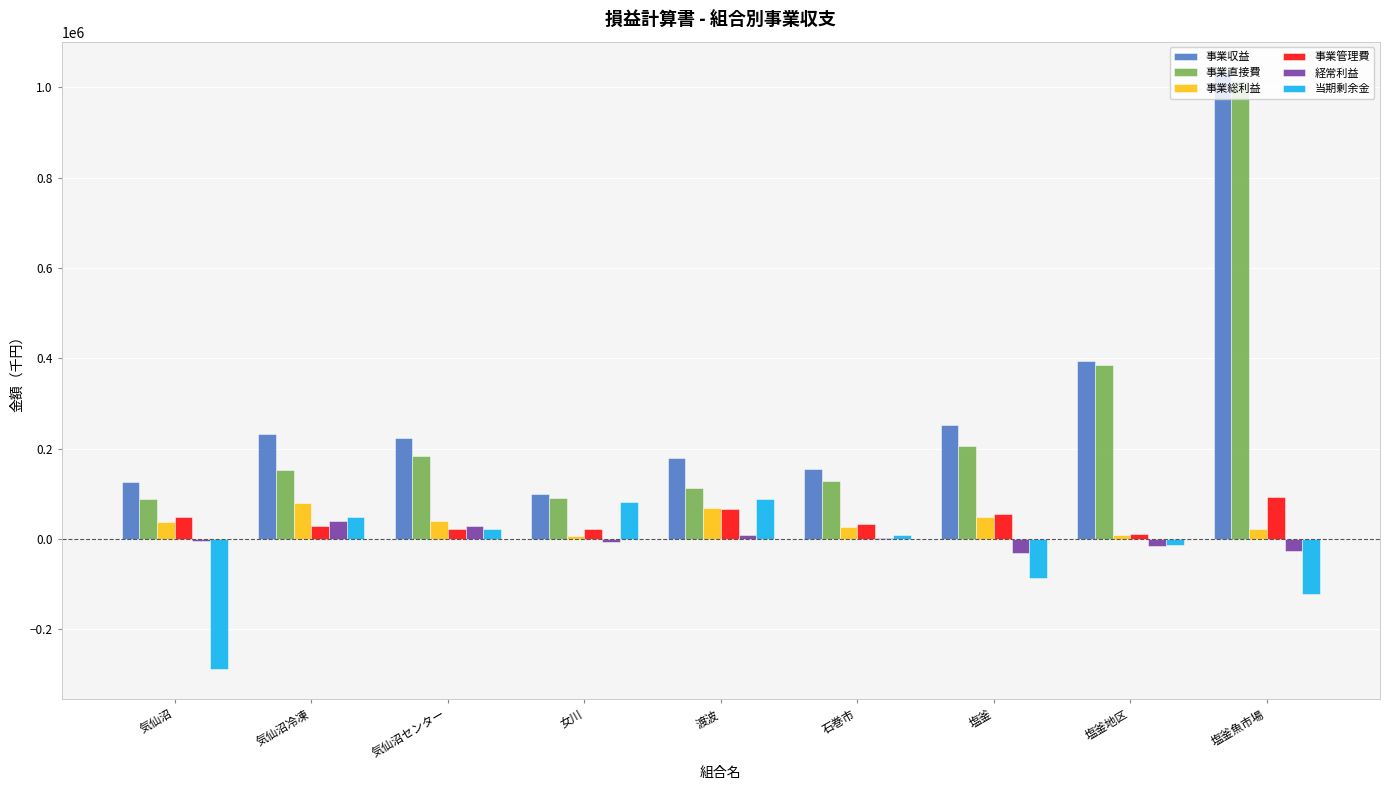

The 事業直接費 series shows 1684765.1 at 塩釜魚市場. True or false?

False